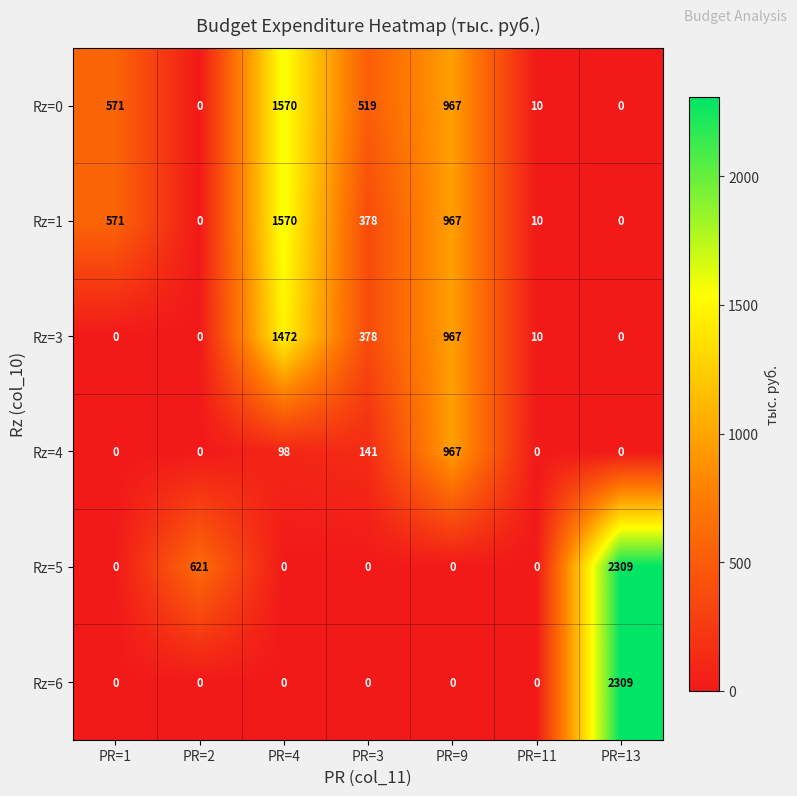

Between PR=2 and PR=3, which series saw the biggest shift?

Rz=5